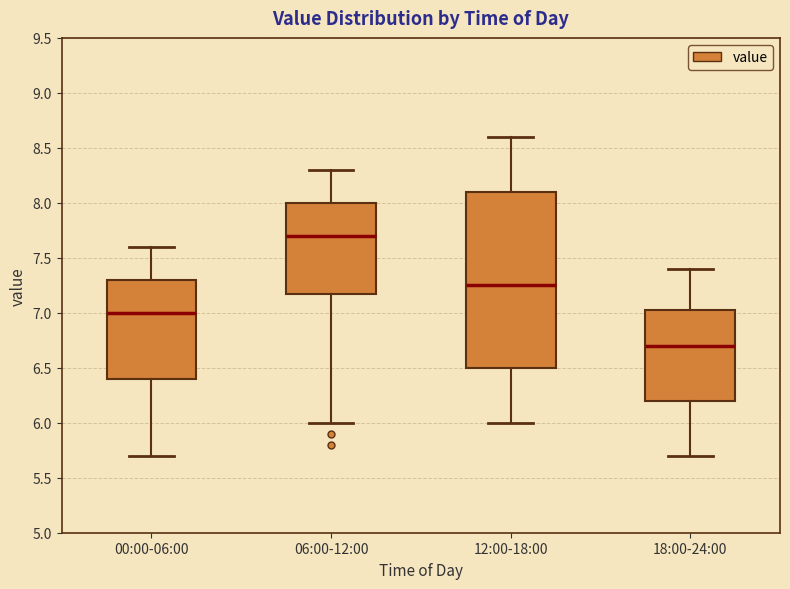

Comparing the boxes themselves (not the whiskers), which one is the tallest?

12:00-18:00